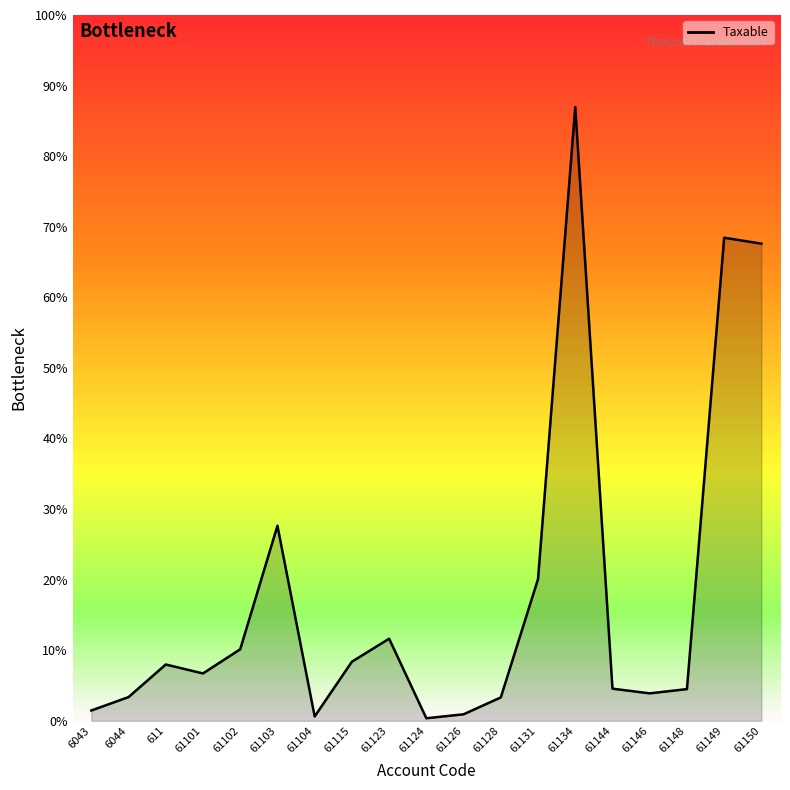

Does the chart have visible grid lines?

No